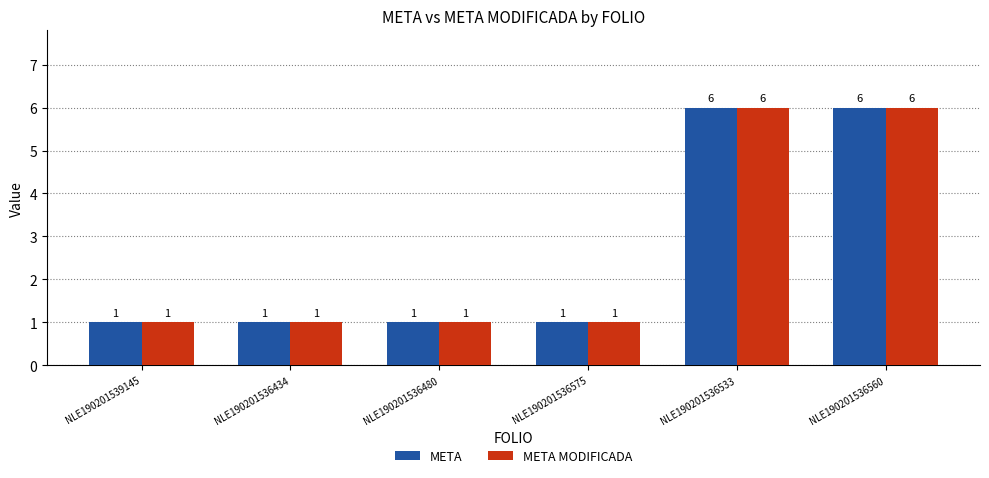

Count the META values in the range 1 to 6.

6